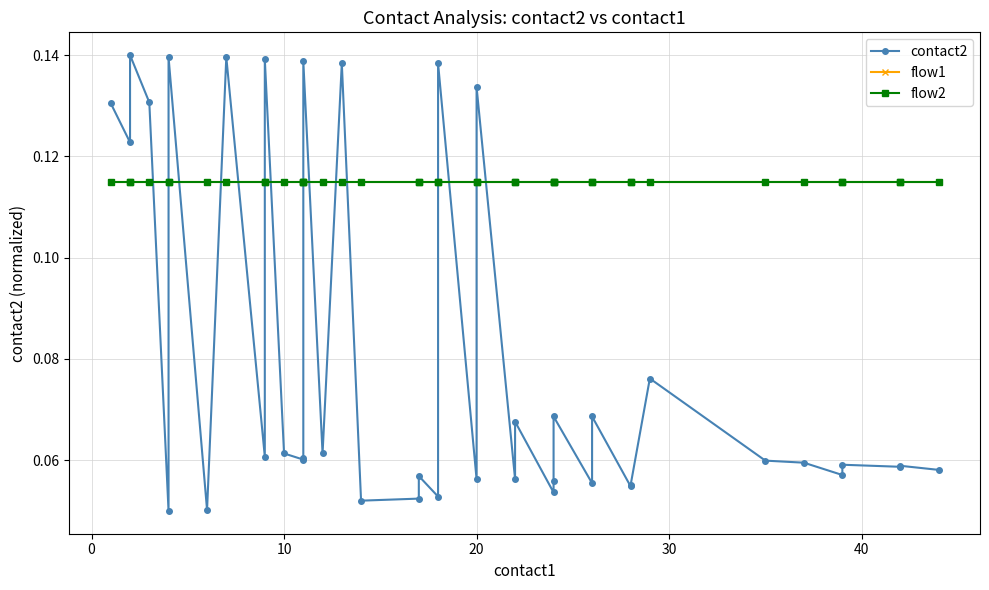

Which series has the largest range (max minus min)?

contact2